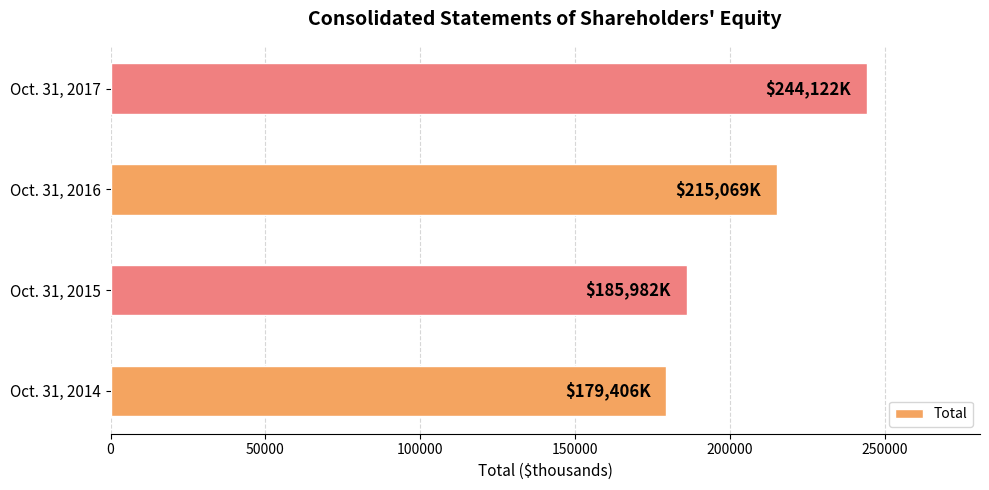

The value at Oct. 31, 2015 is 92288. True or false?

False